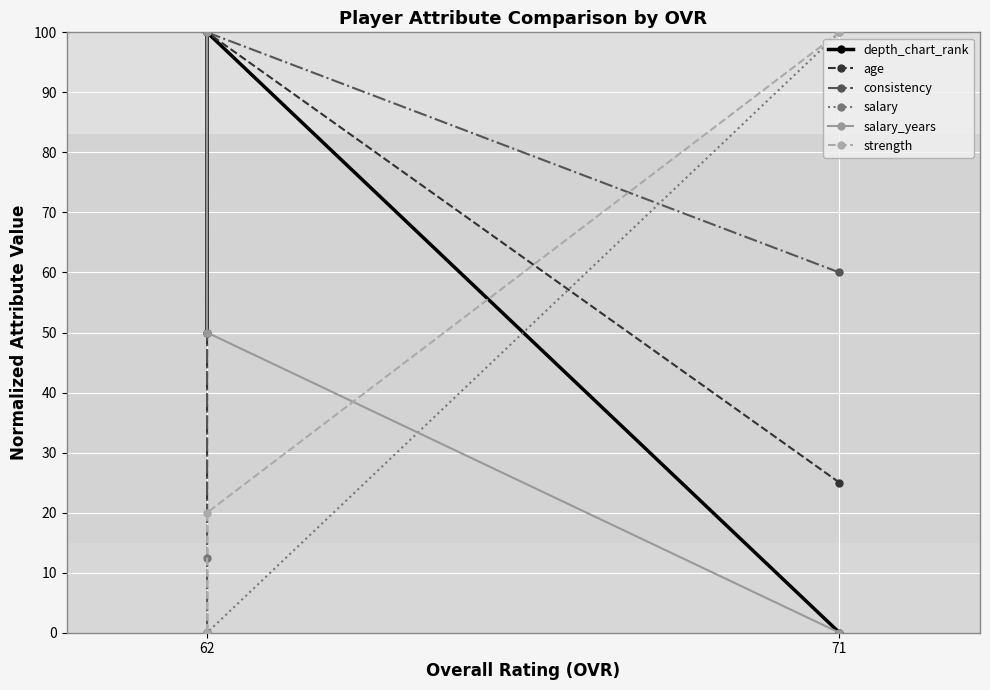

At which category does the chart reach its peak across all series?

62